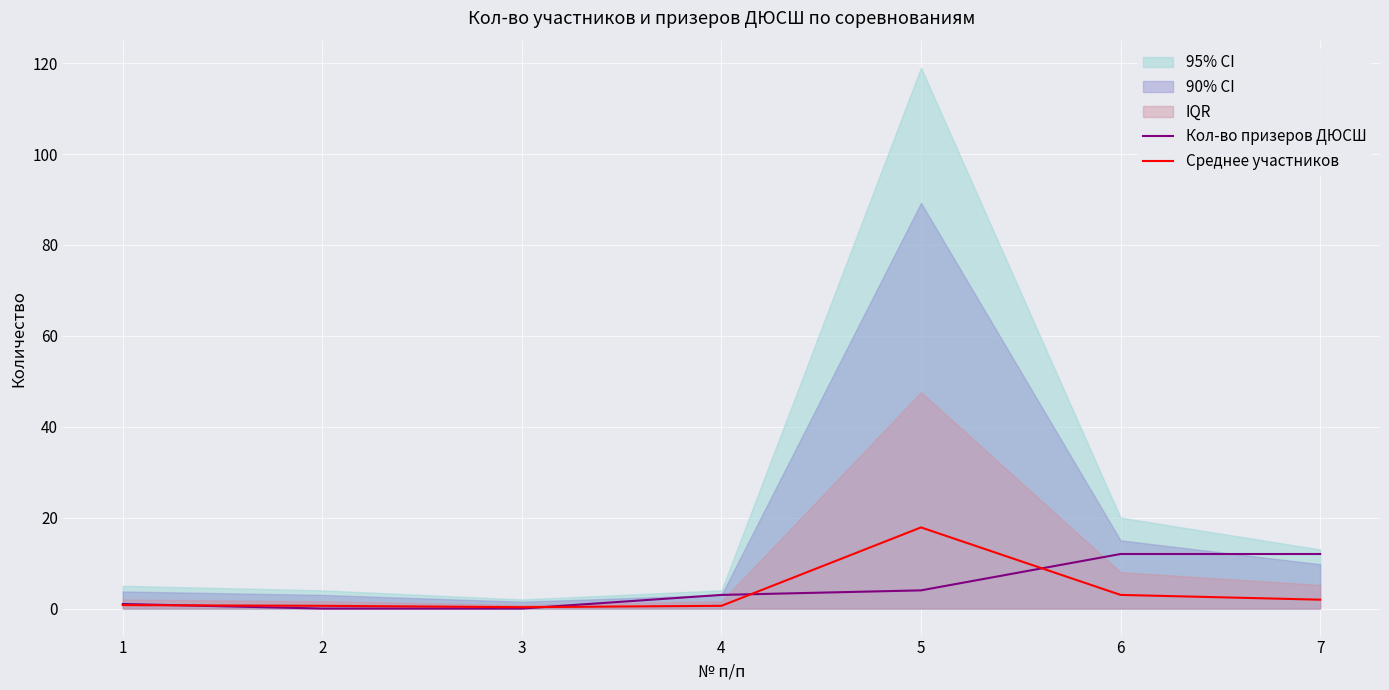

Between 6 and 7, which is larger?

6